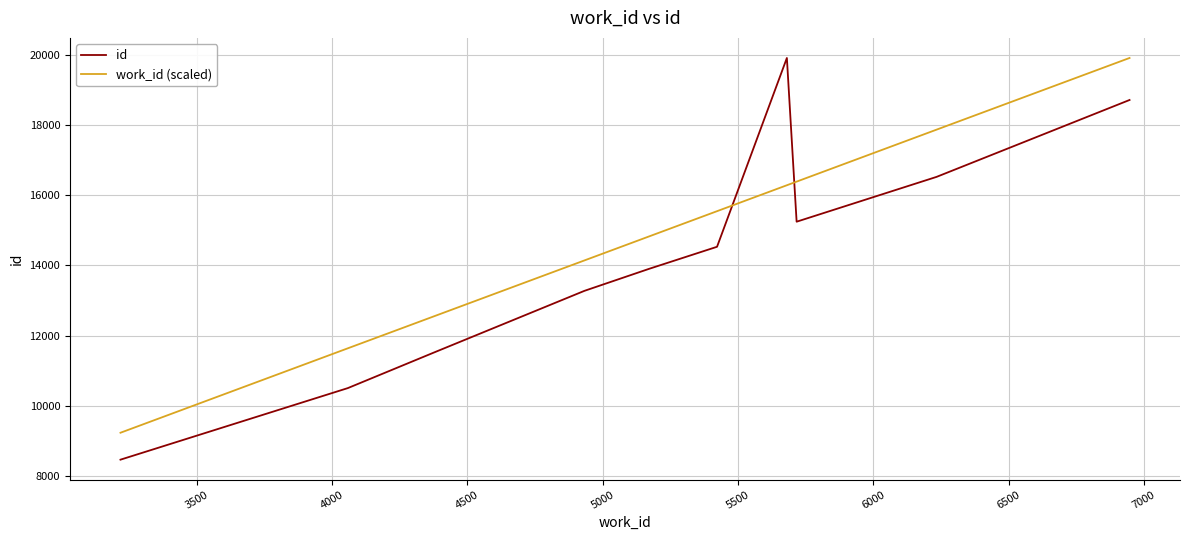

Which series has the largest total across all categories?

work_id (scaled)